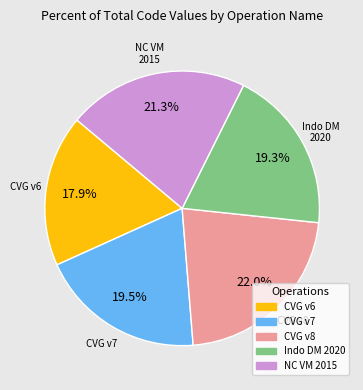

Does any single category account for the majority?

No